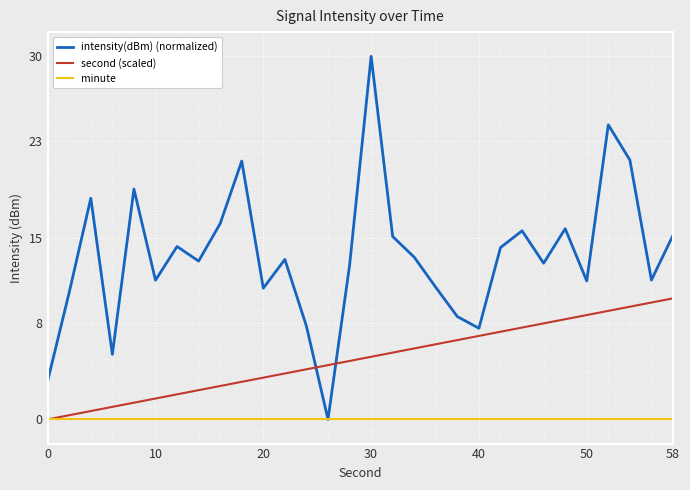

Rank the series by their average value, from highest to lowest.

intensity(dBm) (normalized), second (scaled), minute